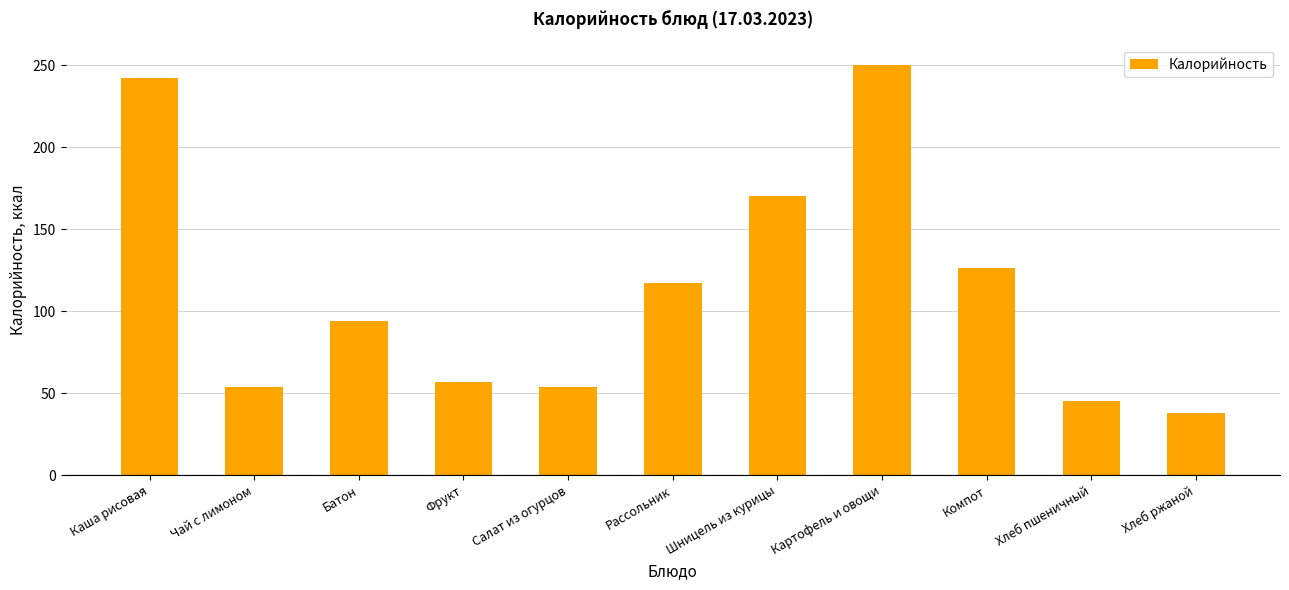

What is the ratio of the value at Каша рисовая to the value at Чай с лимоном?

4.5